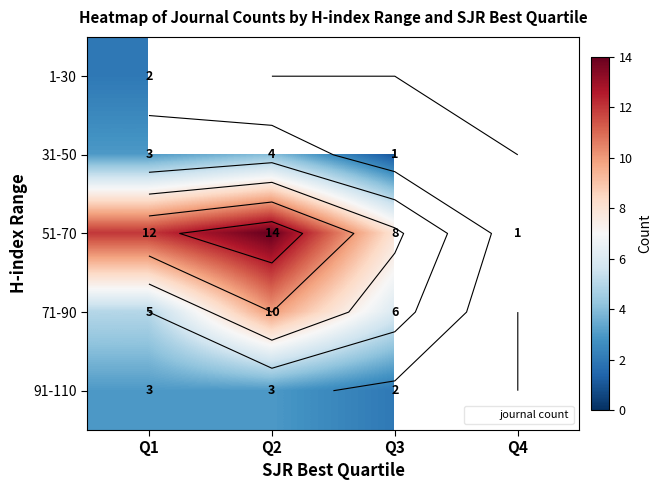

What is the difference between the second highest and second lowest values in the 71-90 series?

4.0